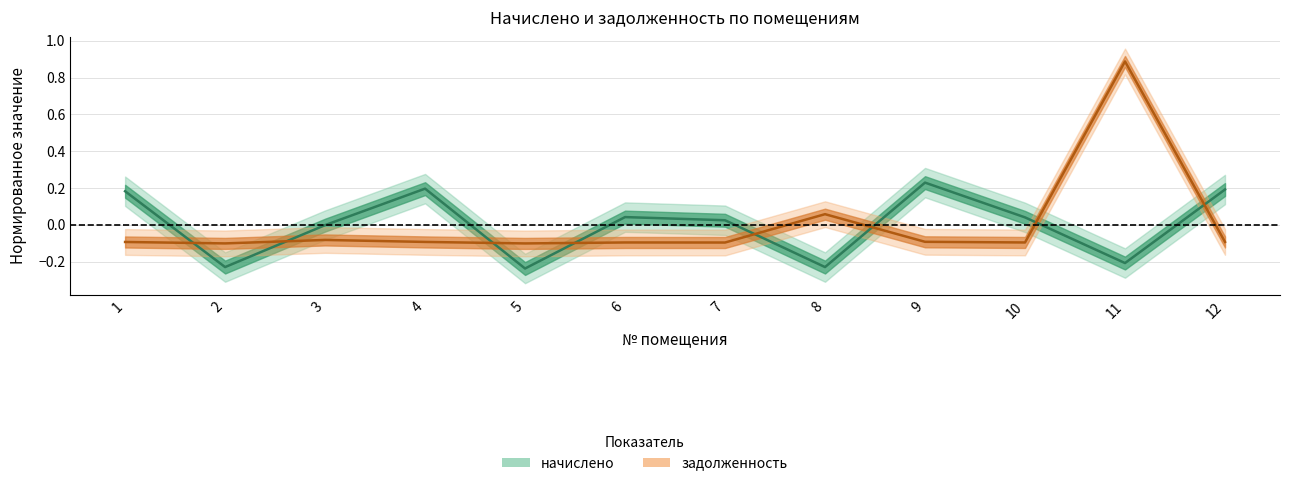

What is the spread (max minus min) of values at 4?

0.3